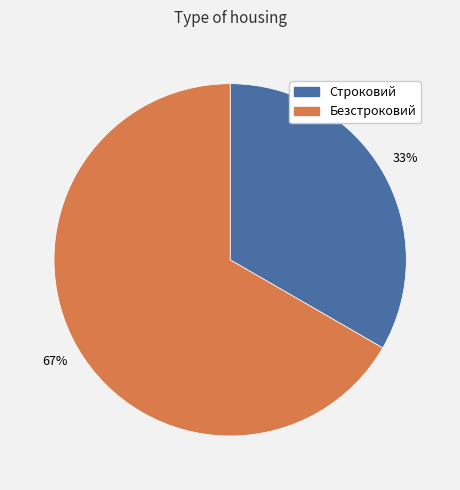

Is it true that Безстроковий is 52% of the pie?

False